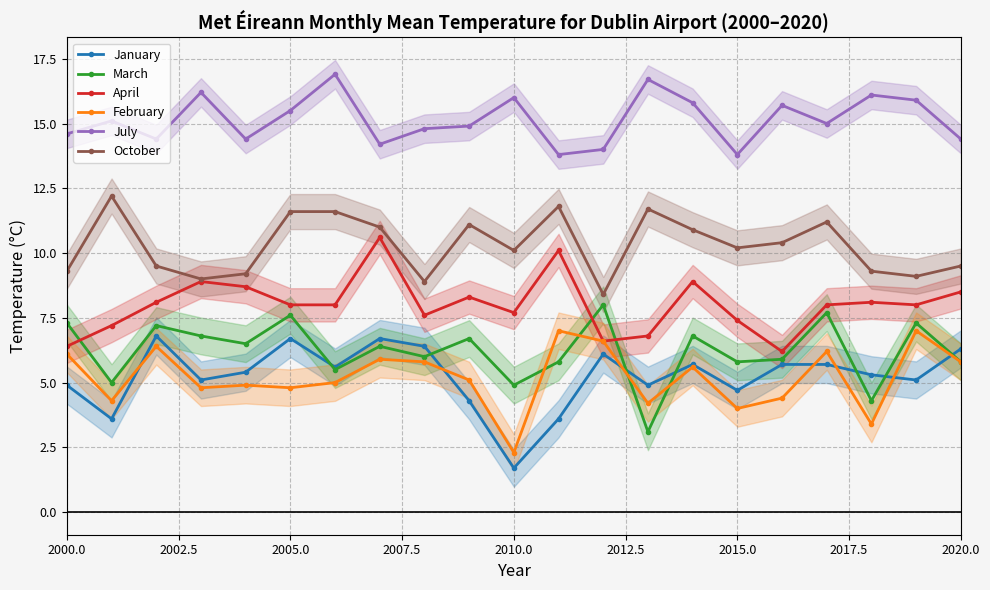

After their last crossing, which series has the higher values: March or February?

March